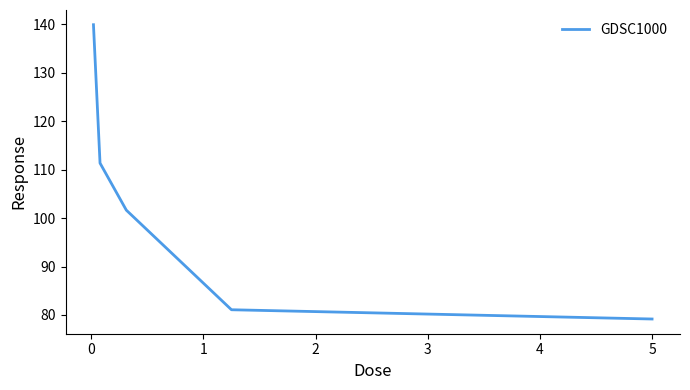

True or false: there are more than 2 points higher than both neighbors.

False